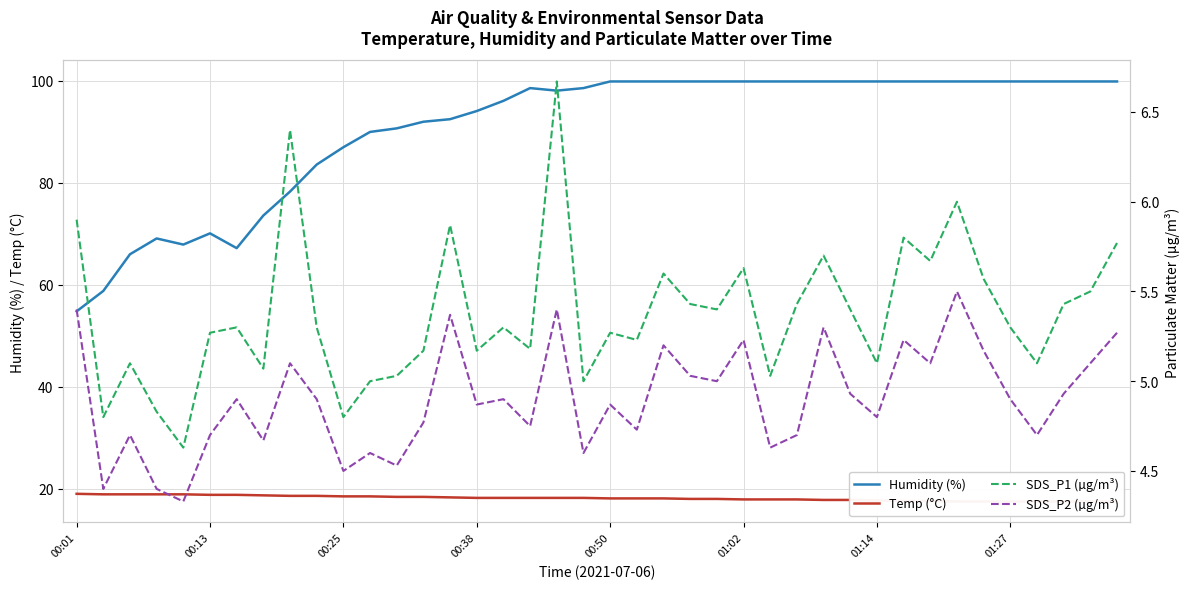

Where does the Temp (°C) series first go above 18?

00:01